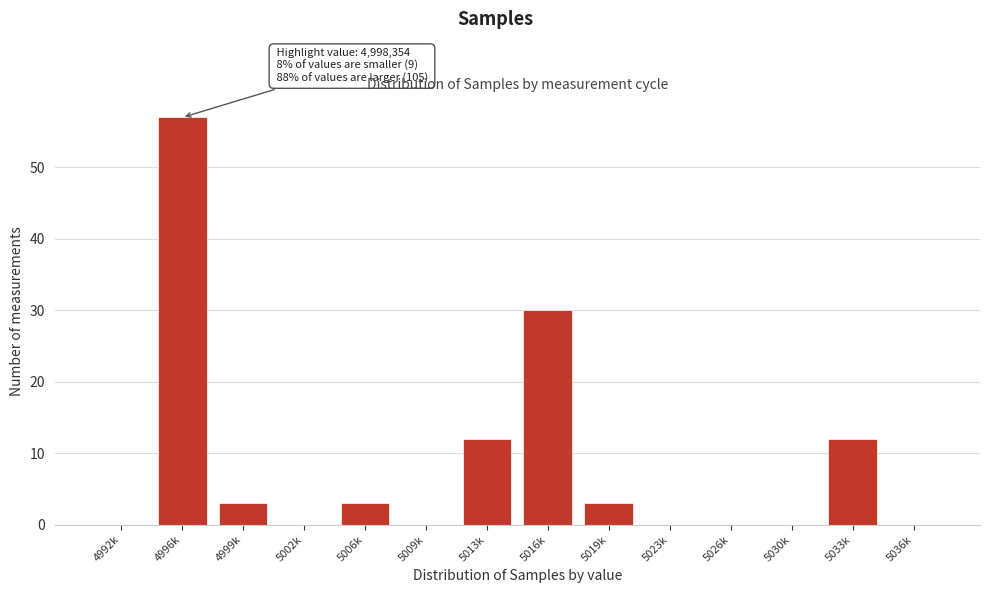

Reading right to left, extract all data points from this chart.

5036k=0	5033k=12	5030k=0	5026k=0	5023k=0	5019k=3	5016k=30	5013k=12	5009k=0	5006k=3	5002k=0	4999k=3	4996k=57	4992k=0